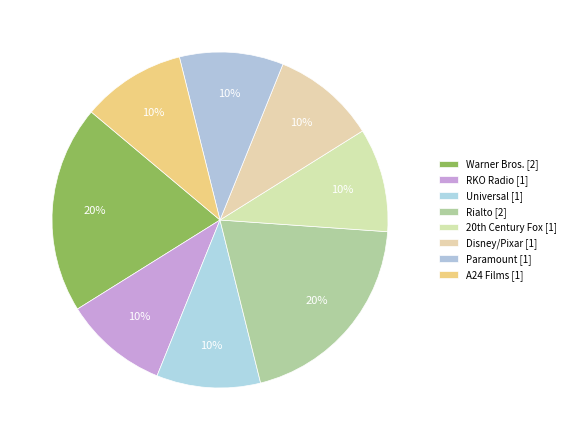

How many slices are in this pie chart?

8